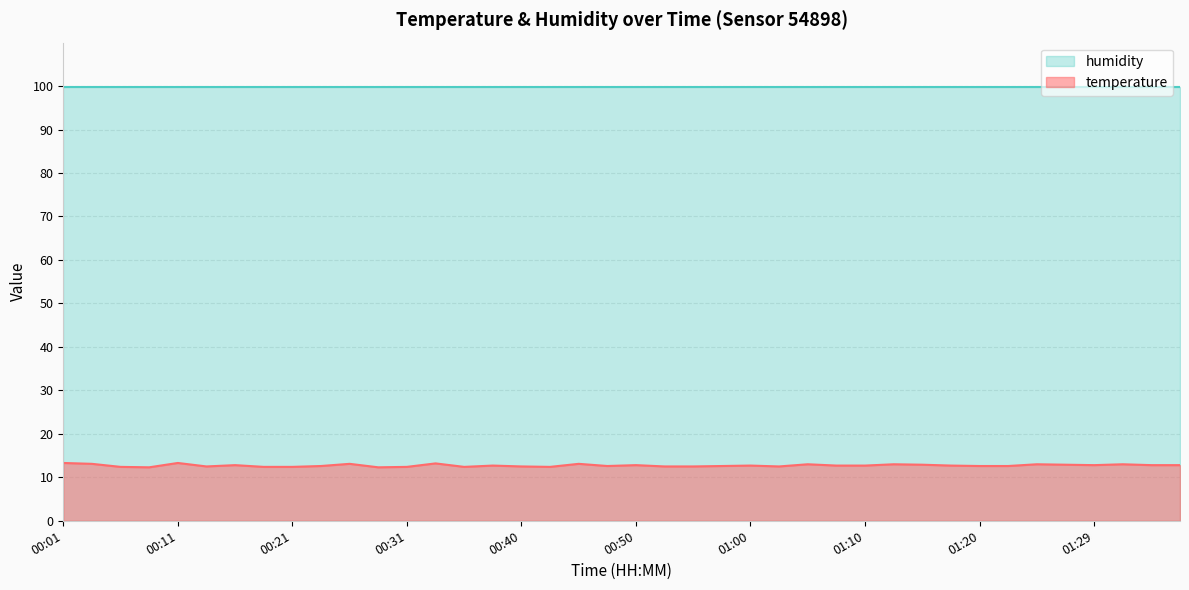

Rank the categories by value from highest to lowest.

00:01, 00:11, 00:33, 00:03, 00:26, 00:45, 01:05, 01:12, 01:25, 01:32, 01:15, 01:27, 00:16, 00:50, 01:29, 01:34, 01:37, 00:38, 01:00, 01:08, 01:10, 01:17, 00:23, 00:48, 00:58, 01:20, 01:22, 00:13, 00:40, 00:53, 00:55, 01:02, 00:06, 00:18, 00:21, 00:31, 00:36, 00:43, 00:08, 00:28